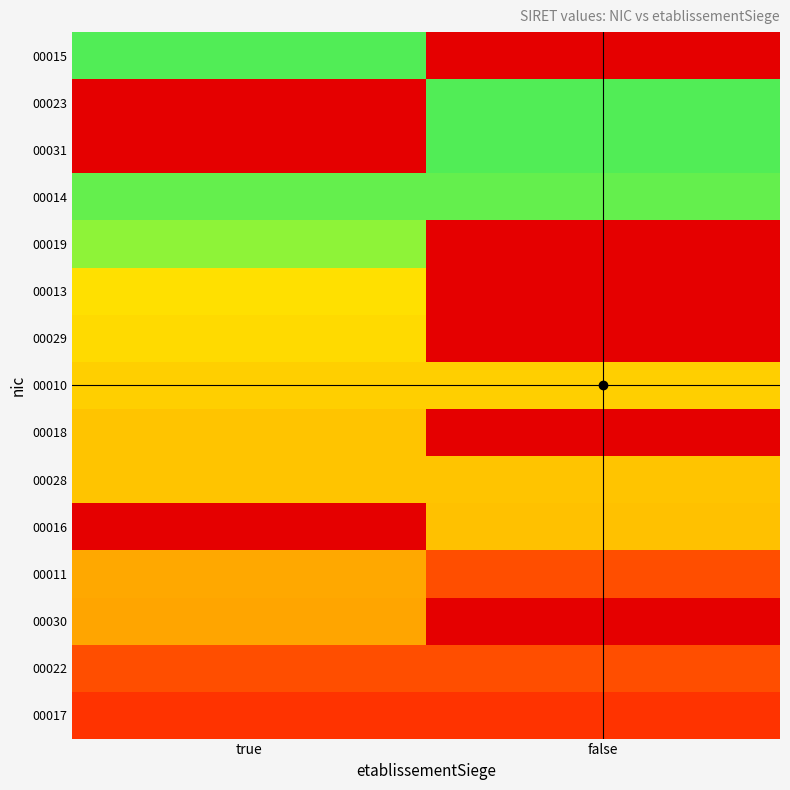

What is the total value across all series at false?

7.0